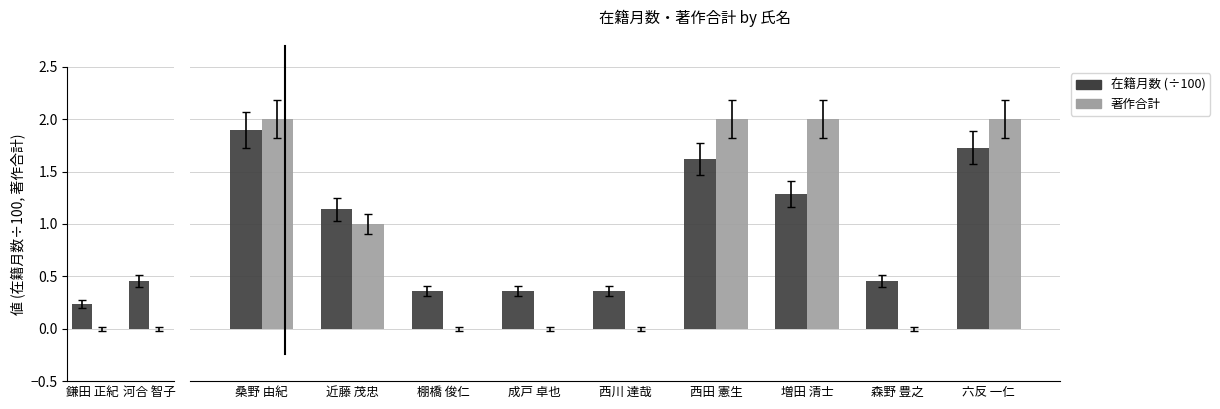

The value of 在籍月数 at 棚橋 俊仁 is 0.4. True or false?

True